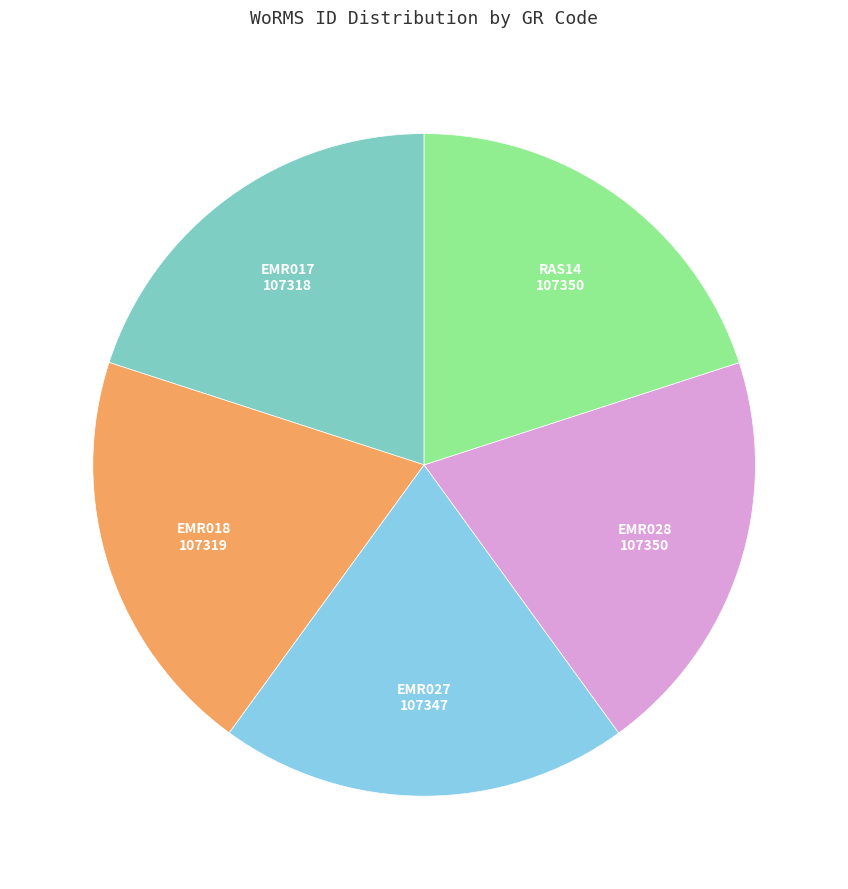

Is there a majority slice in this chart?

No